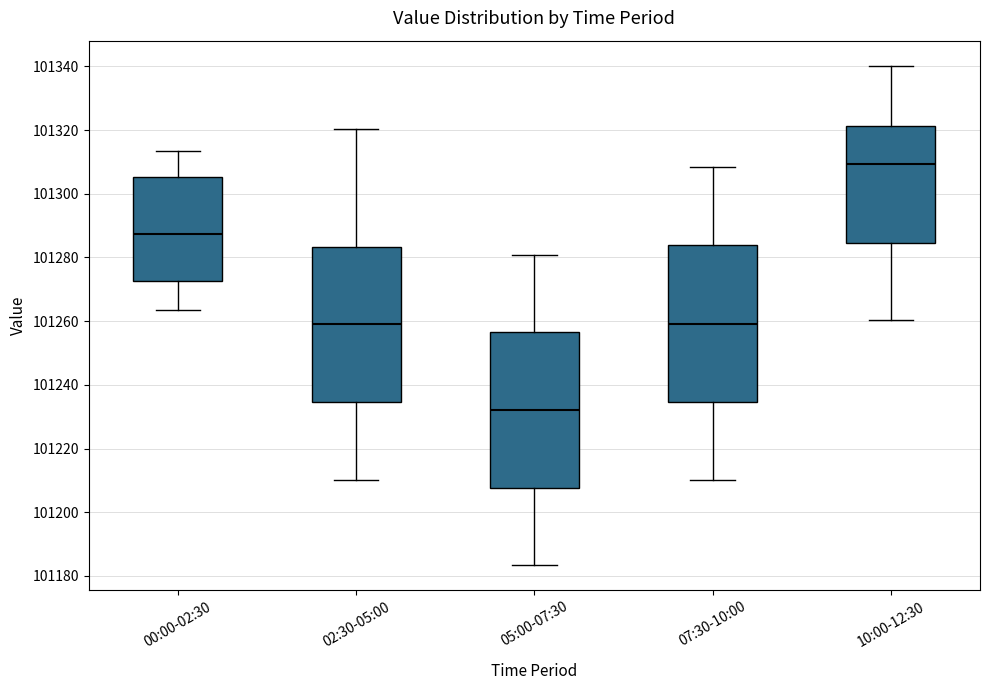

Which box has the lowest median line?

05:00-07:30